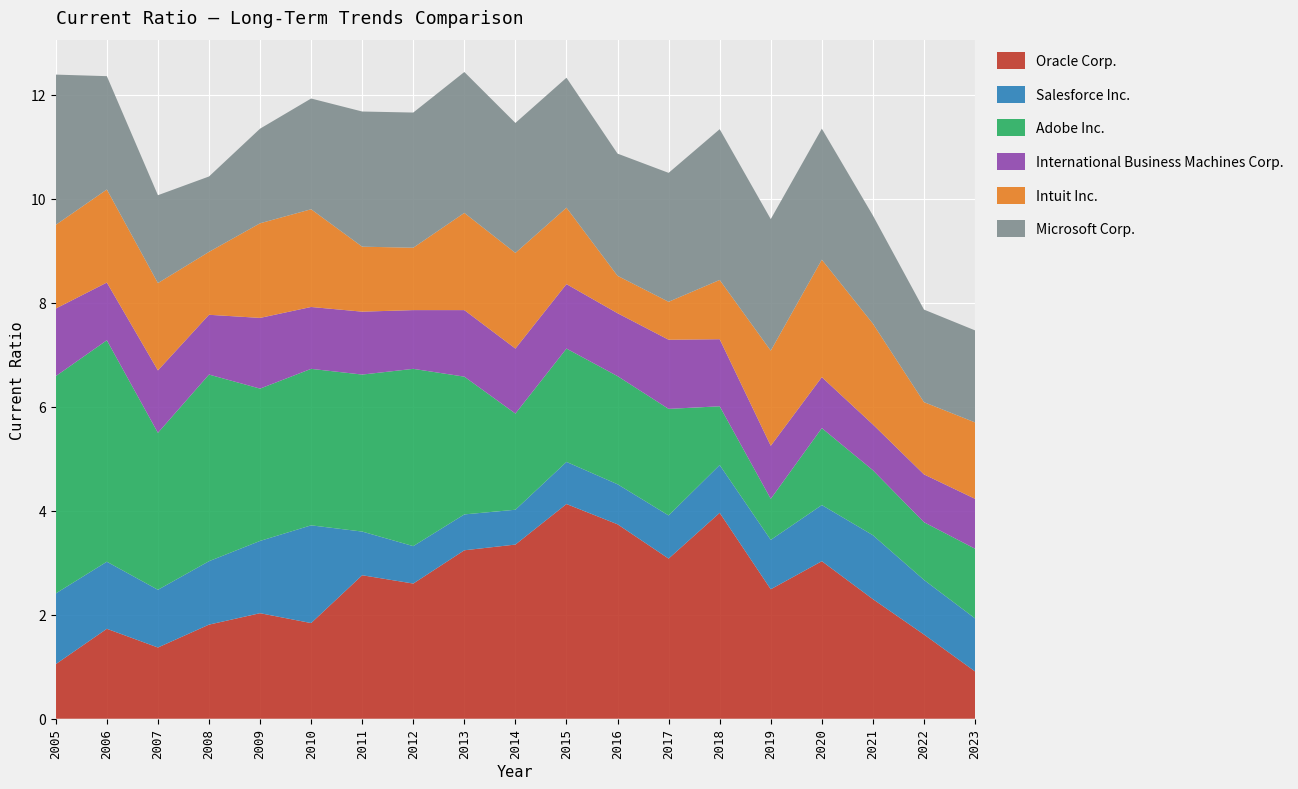

Reading left to right, what are all the values shown in this chart?

Oracle Corp.: 2005=1.1	2006=1.7	2007=1.4	2008=1.8	2009=2.0	2010=1.8	2011=2.8	2012=2.6	2013=3.2	2014=3.4	2015=4.1	2016=3.7	2017=3.1	2018=4.0	2019=2.5	2020=3.0	2021=2.3	2022=1.6	2023=0.9
Salesforce Inc.: 2005=1.4	2006=1.3	2007=1.1	2008=1.2	2009=1.4	2010=1.9	2011=0.8	2012=0.7	2013=0.7	2014=0.7	2015=0.8	2016=0.8	2017=0.8	2018=0.9	2019=0.9	2020=1.1	2021=1.2	2022=1.1	2023=1.0
Adobe Inc.: 2005=4.2	2006=4.3	2007=3.0	2008=3.6	2009=2.9	2010=3.0	2011=3.0	2012=3.4	2013=2.6	2014=1.9	2015=2.2	2016=2.1	2017=2.0	2018=1.1	2019=0.8	2020=1.5	2021=1.2	2022=1.1	2023=1.3
International Business Machines Corp.: 2005=1.3	2006=1.1	2007=1.2	2008=1.1	2009=1.4	2010=1.2	2011=1.2	2012=1.1	2013=1.3	2014=1.2	2015=1.2	2016=1.2	2017=1.3	2018=1.3	2019=1.0	2020=1.0	2021=0.9	2022=0.9	2023=1.0
Intuit Inc.: 2005=1.6	2006=1.8	2007=1.7	2008=1.2	2009=1.8	2010=1.9	2011=1.2	2012=1.2	2013=1.9	2014=1.8	2015=1.5	2016=0.7	2017=0.7	2018=1.1	2019=1.8	2020=2.3	2021=1.9	2022=1.4	2023=1.5
Microsoft Corp.: 2005=2.9	2006=2.2	2007=1.7	2008=1.4	2009=1.8	2010=2.1	2011=2.6	2012=2.6	2013=2.7	2014=2.5	2015=2.5	2016=2.4	2017=2.5	2018=2.9	2019=2.5	2020=2.5	2021=2.1	2022=1.8	2023=1.8